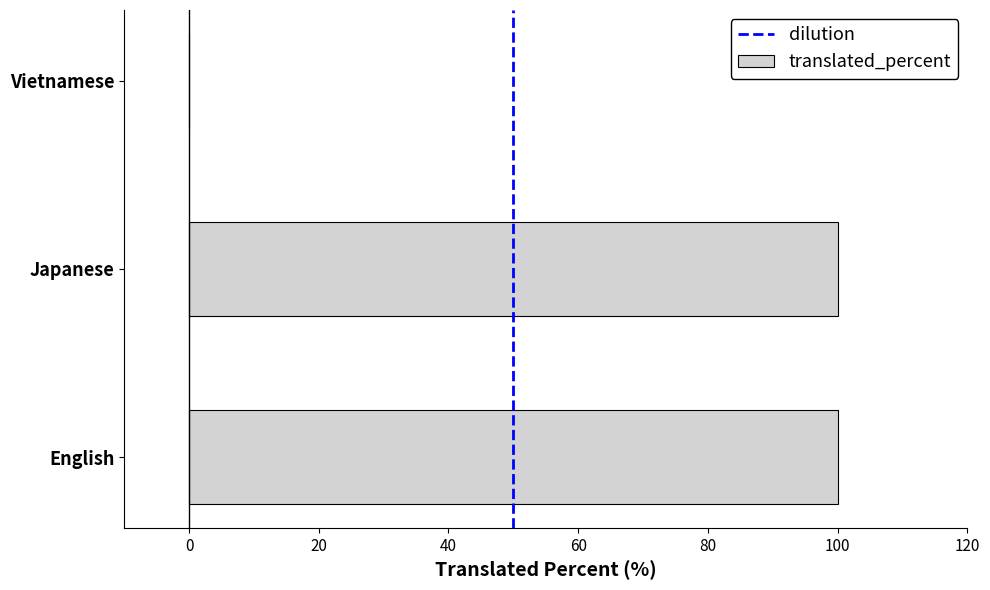

Is it true that the value at English is 132?

False